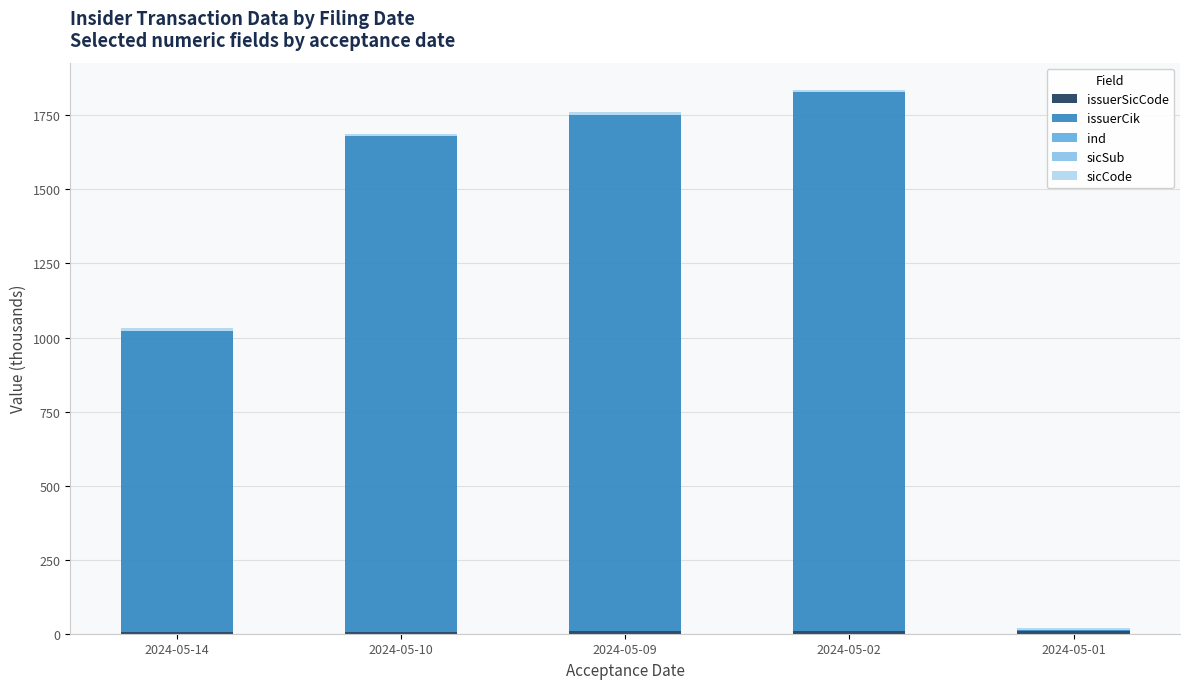

What is the difference between the maximum and minimum values in the issuerCik series?

1814.9